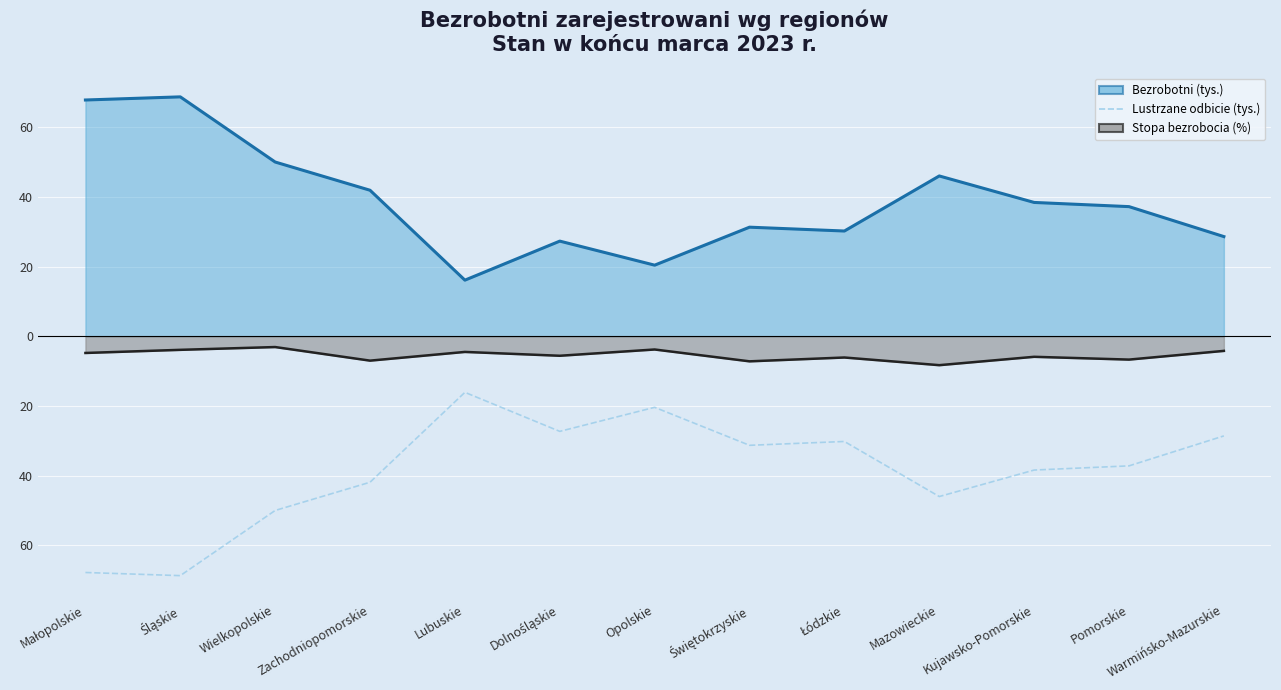

What is the label of the 5th point from the left?

Lubuskie